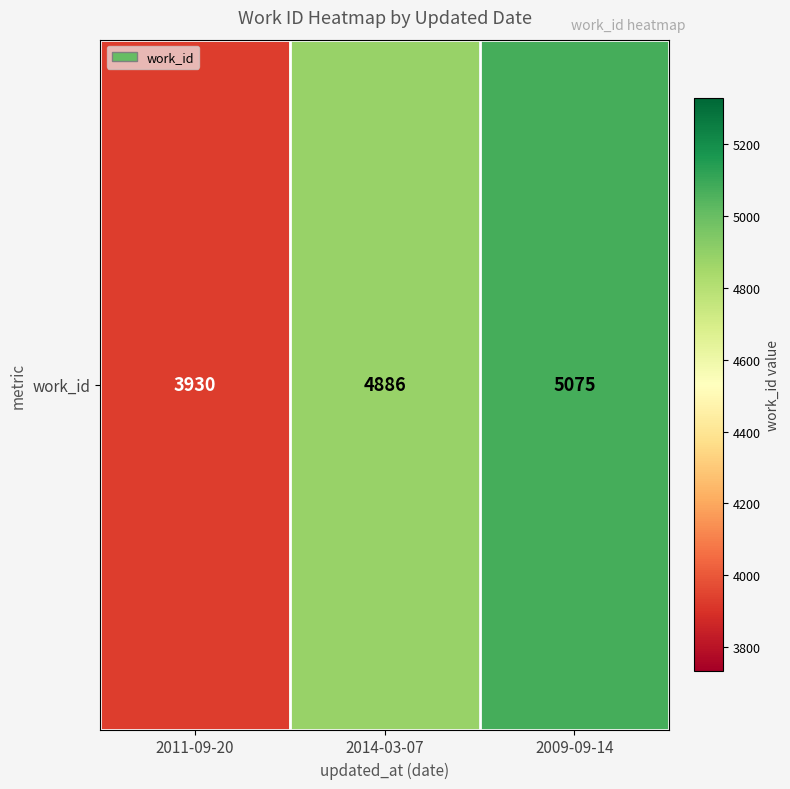

Which category has the highest value across all series?

2009-09-14